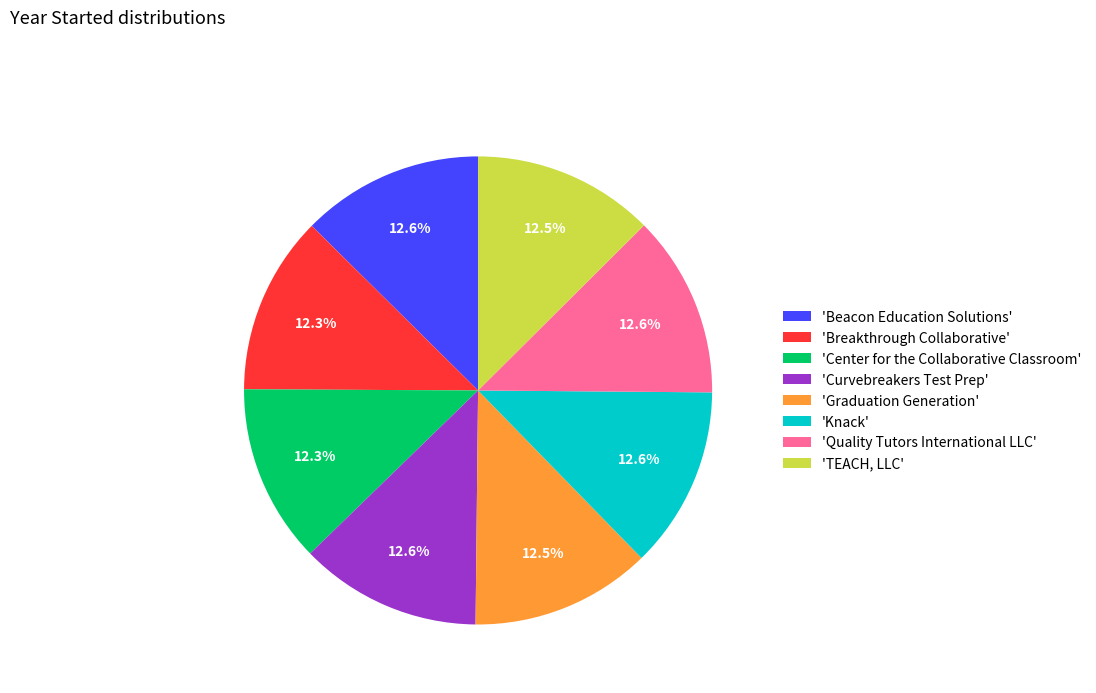

How many slices are in this pie chart?

8